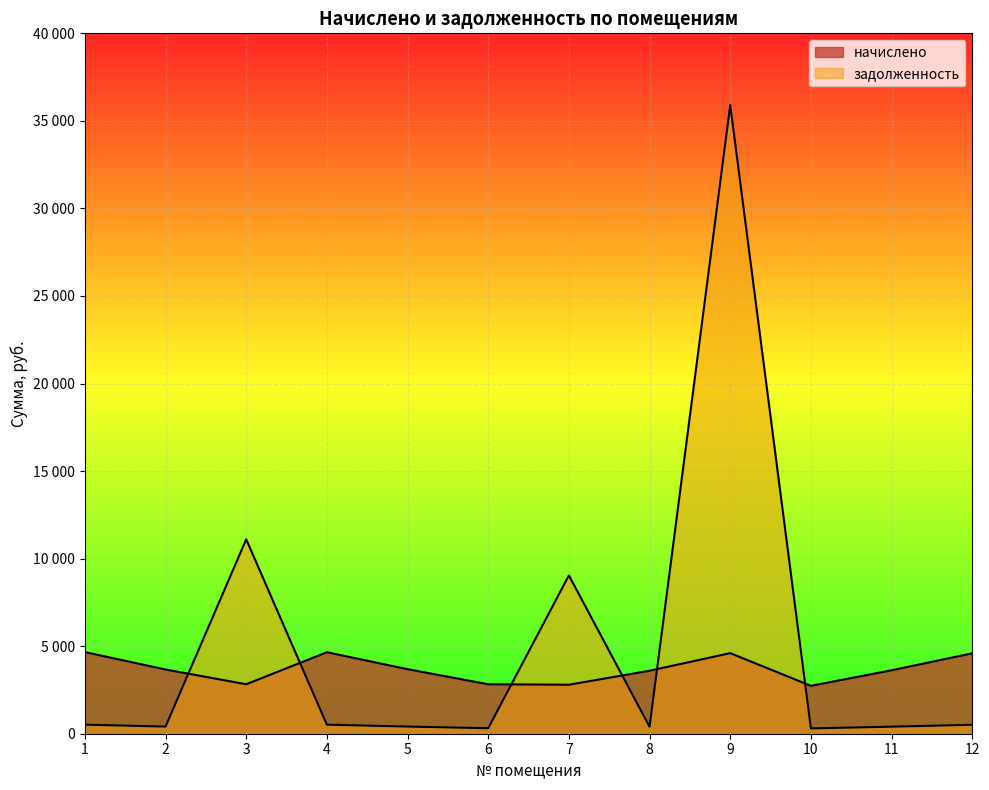

Does the chart display data point markers on the line(s)?

No